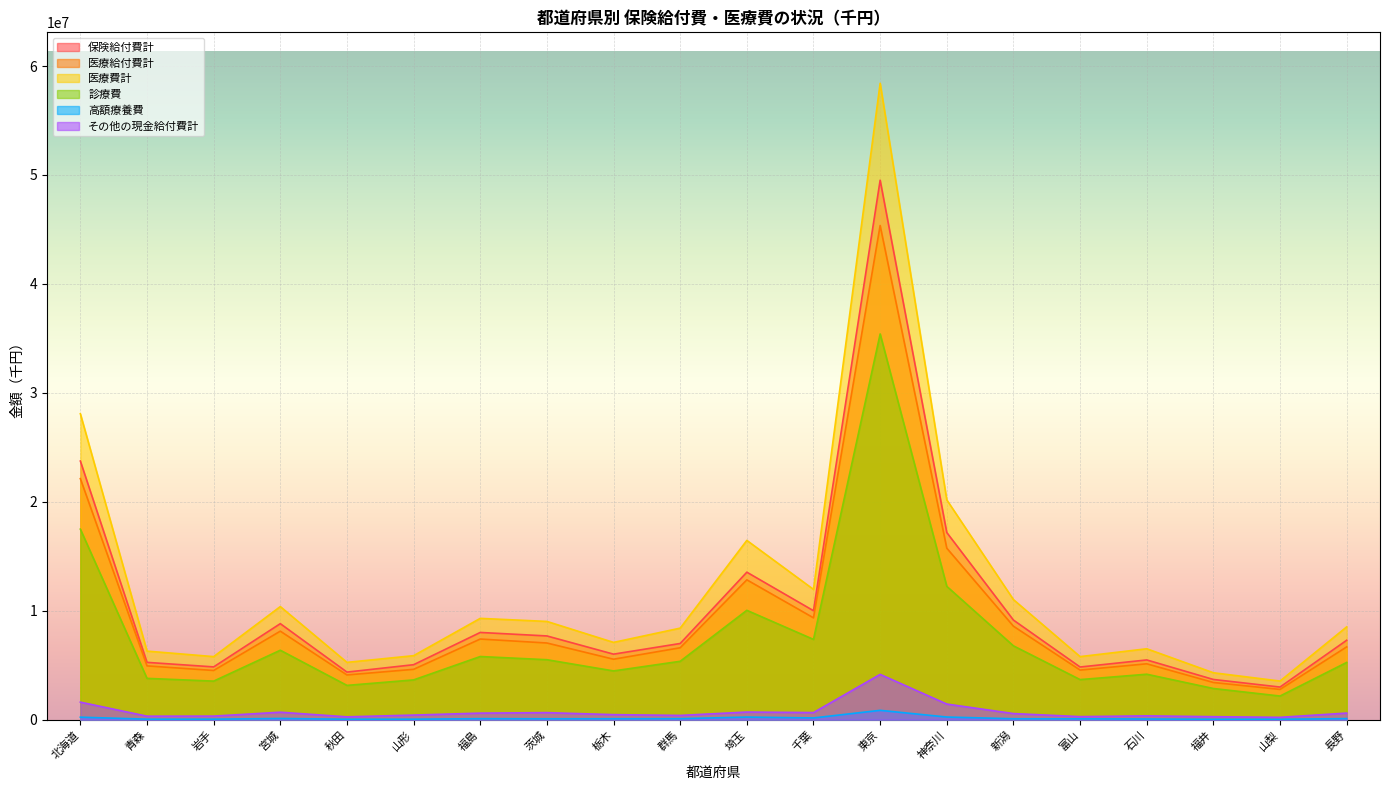

At which label does 医療給付費計 first exceed 6683717?

北海道